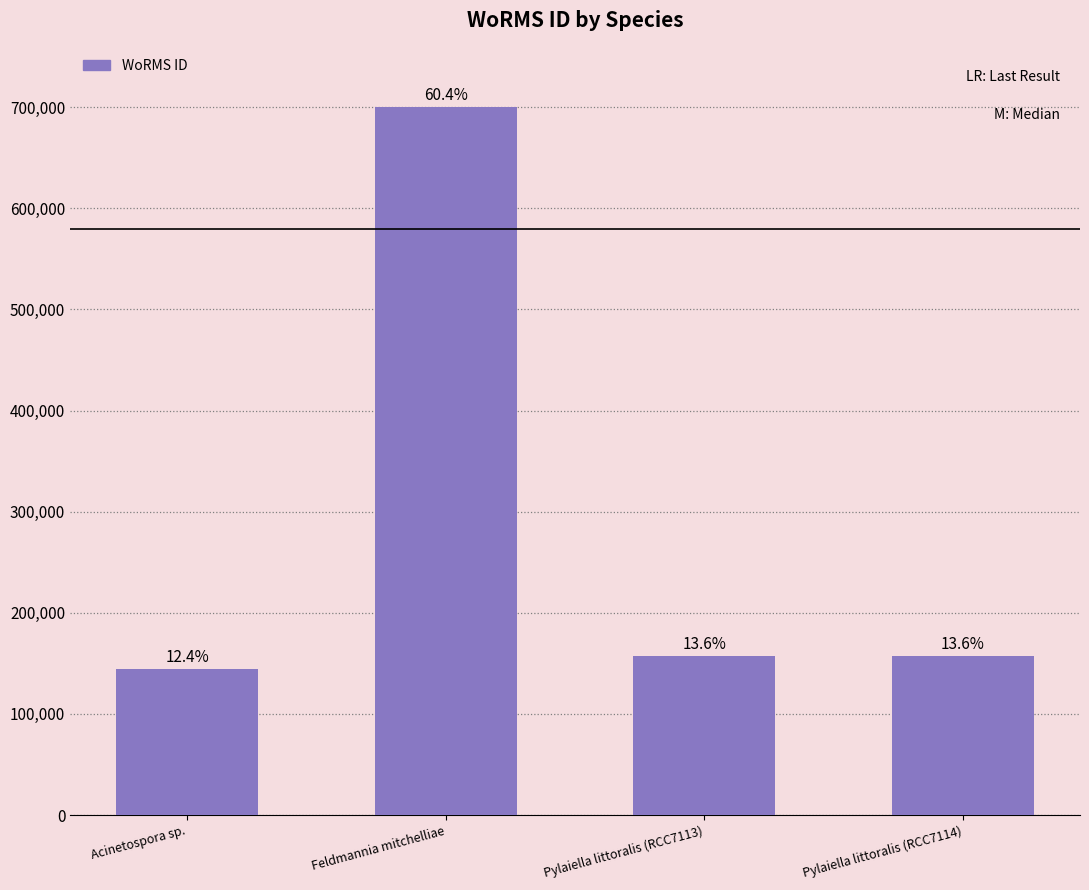

Read the value at Pylaiella littoralis (RCC7114), to the nearest 50.

157200